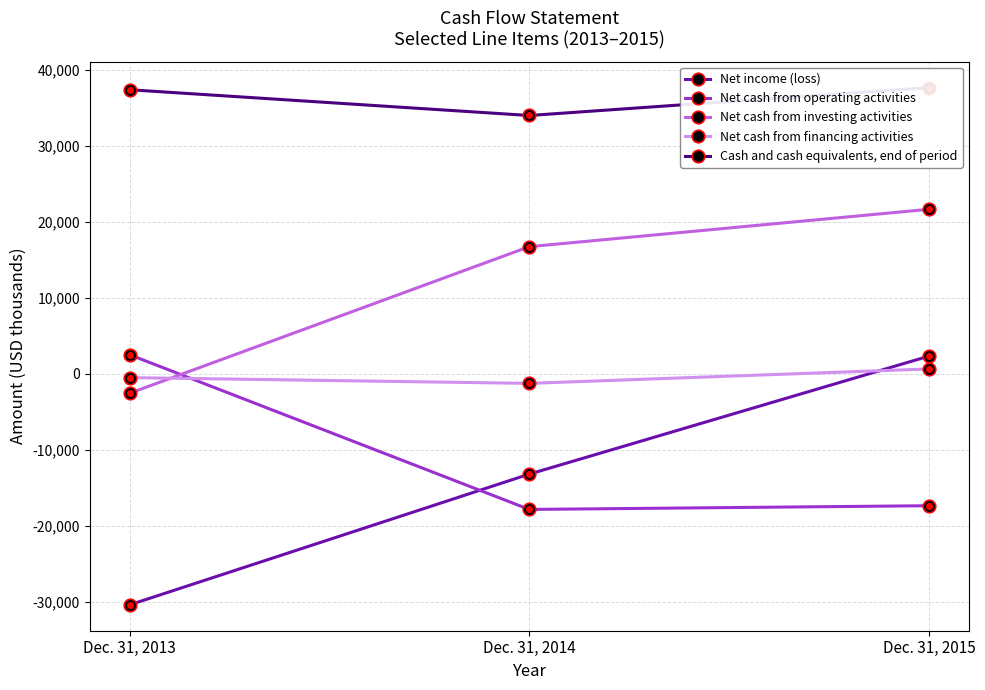

At which label is Cash and cash equivalents, end of period closest to 35826?

Dec. 31, 2013